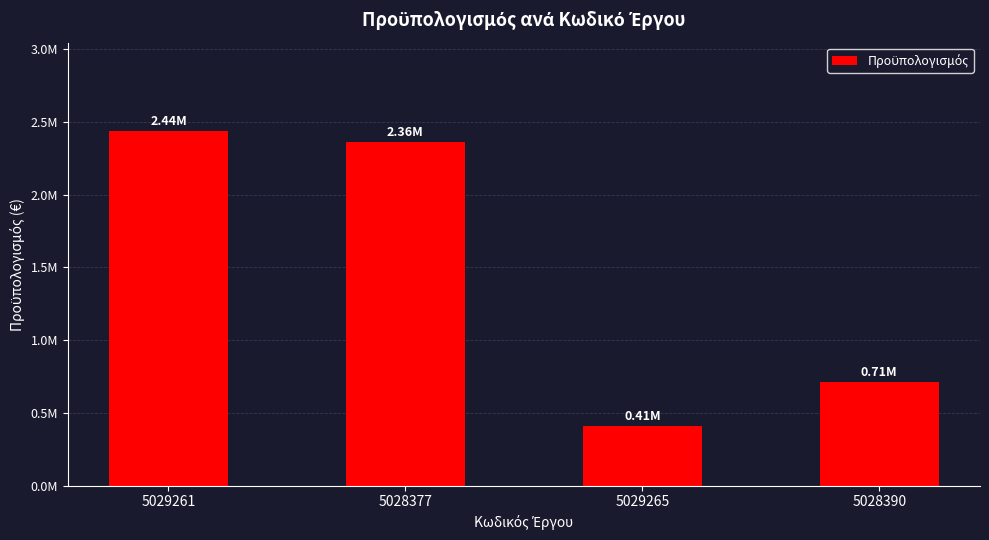

List the labels in order of value, largest first.

5029261, 5028377, 5028390, 5029265